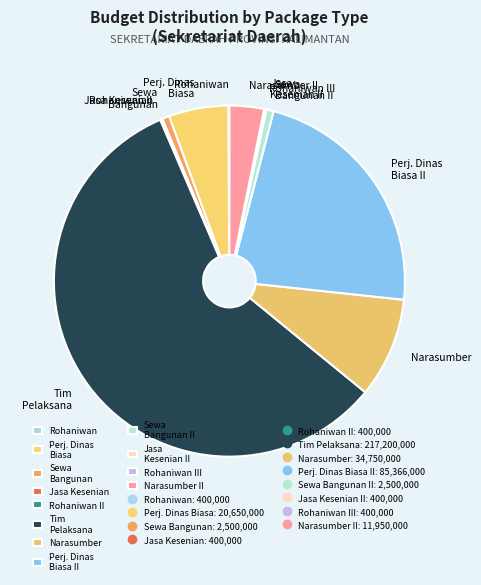

Approximately how many times larger is the value at Sewa Bangunan compared to Sewa Bangunan II?

1.0